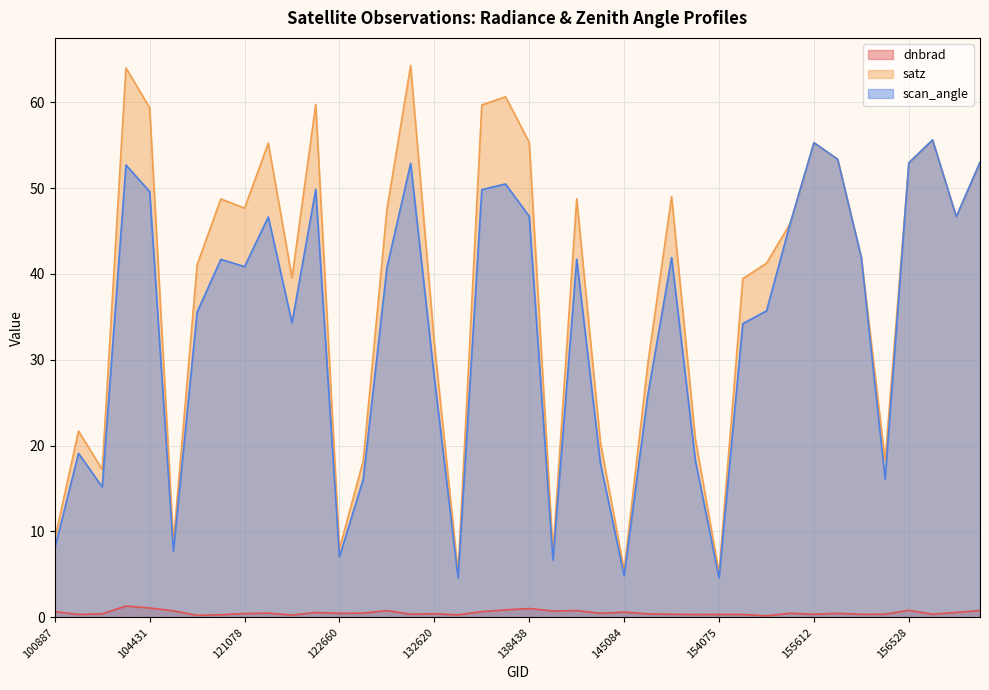

What is the minimum value shown in the chart?

0.2